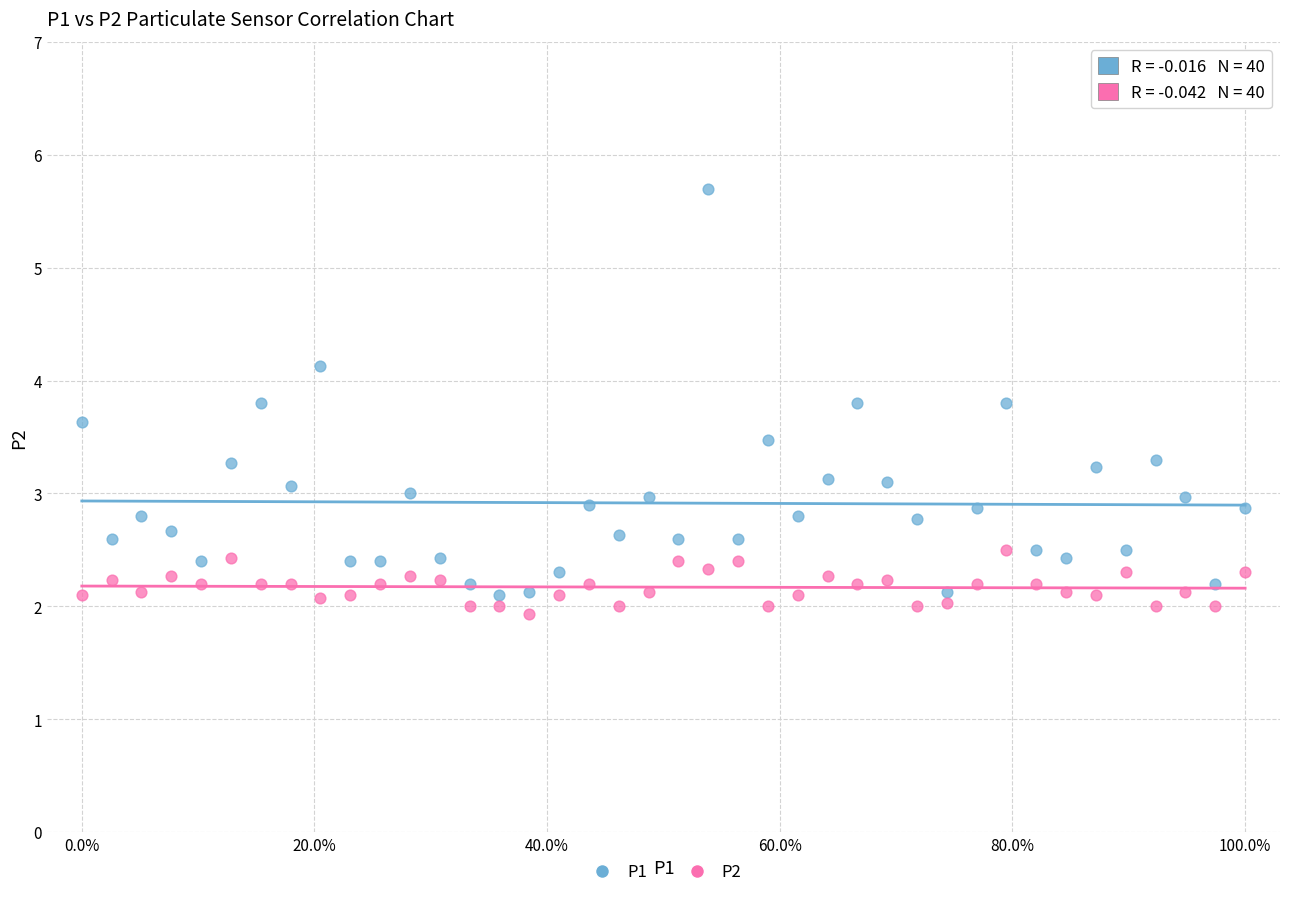

Which series contains the lowest Y value?

P2